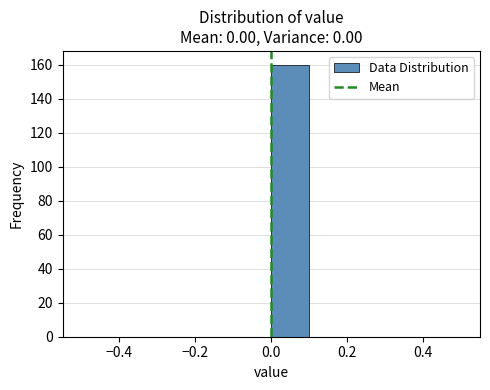

Reading left to right, list every bar in this chart as the range it spans on the x-axis followed by its height. The values are not printed on the chart, so give them approximately, as read against the axis.

-0.5 to -0.4: 0
-0.4 to -0.3: 0
-0.3 to -0.2: 0
-0.2 to -0.1: 0
-0.1 to 0.0: 0
0.0 to 0.1: 160
0.1 to 0.2: 0
0.2 to 0.3: 0
0.3 to 0.4: 0
0.4 to 0.5: 0